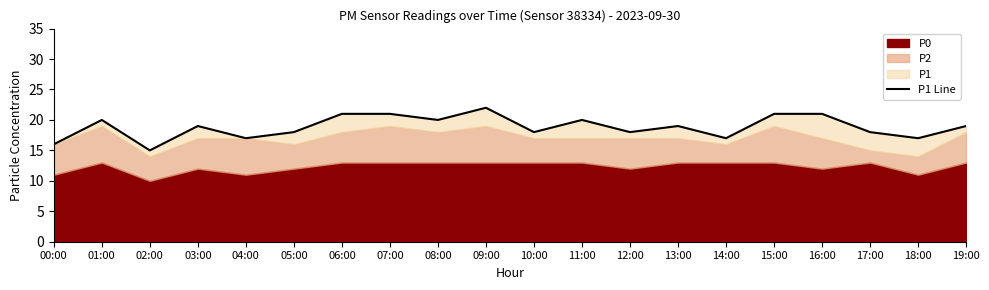

Where does the data first go above 19?

01:00